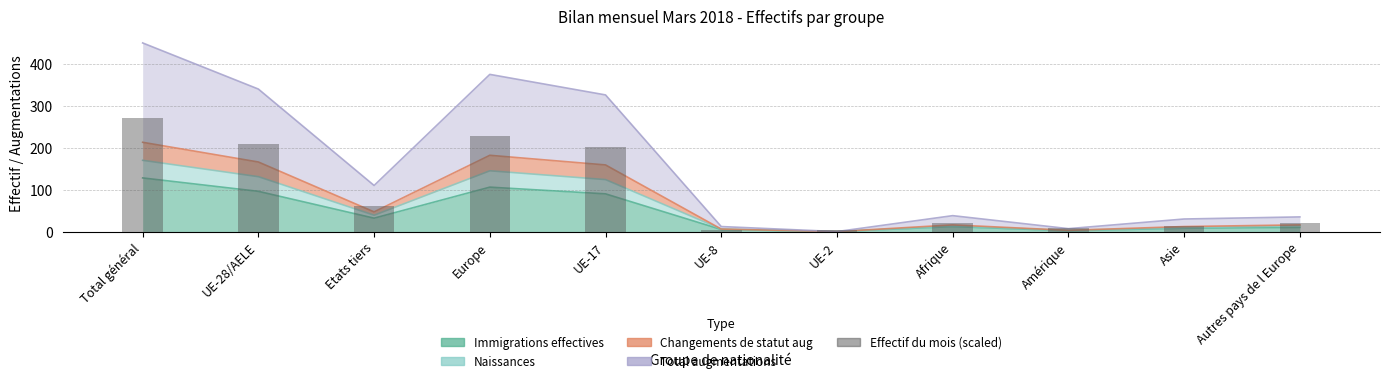

True or false: the data shows 19.9 at Autres pays de l Europe.

True